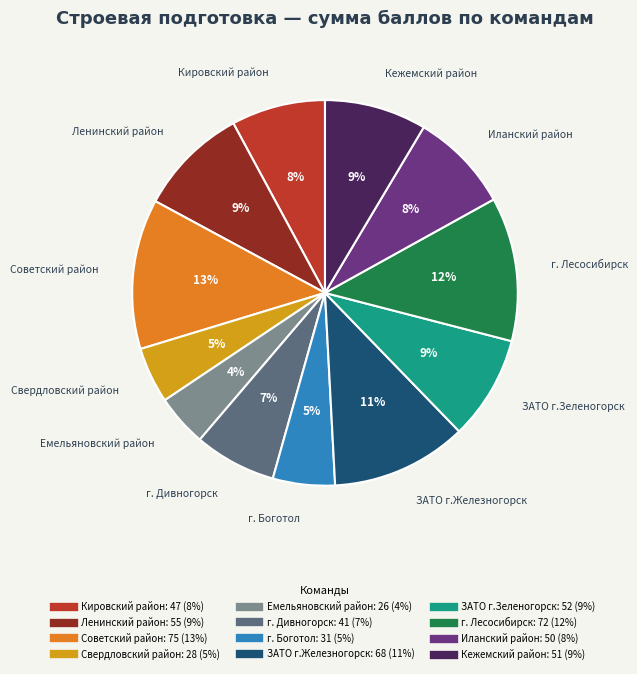

Is it true that Свердловский район is 12% of the pie?

False